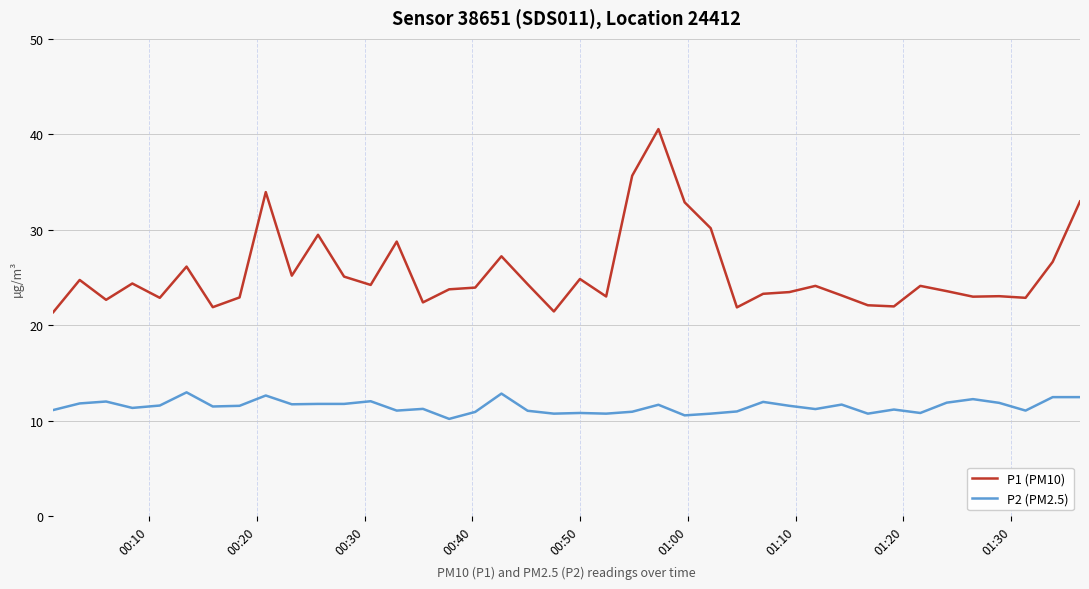

True or false: P1 (PM10) and P2 (PM2.5) cross at least once.

False